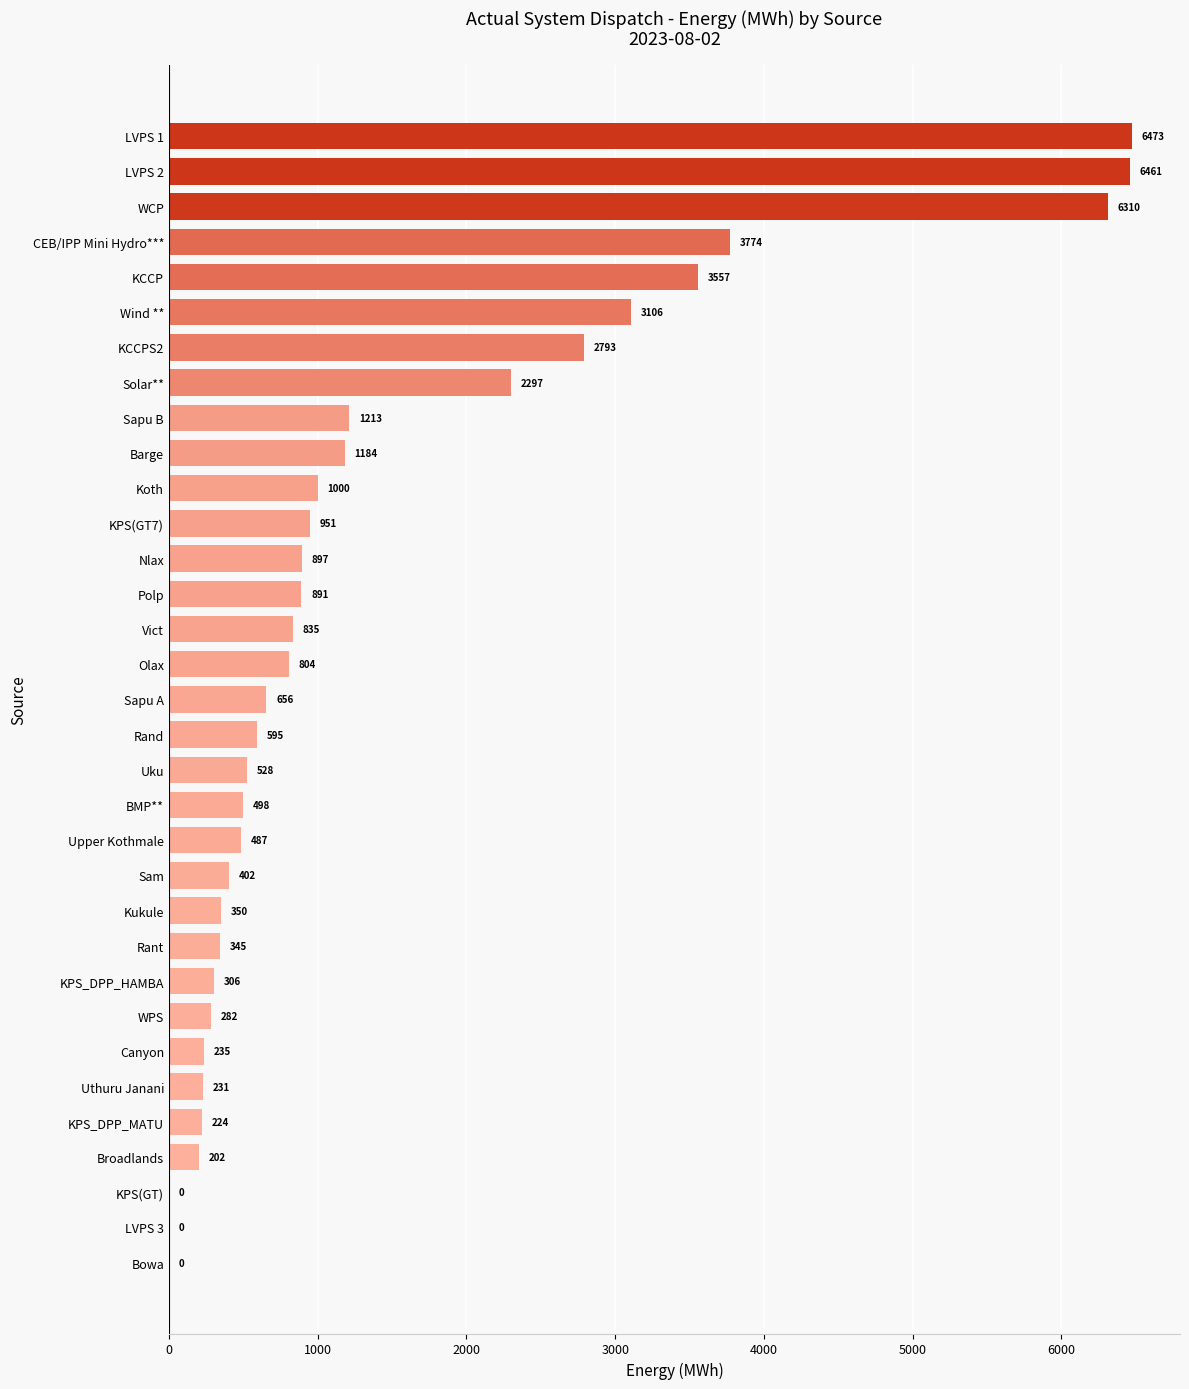

What is the sum of the values at Upper Kothmale and Sapu B?

1700.0